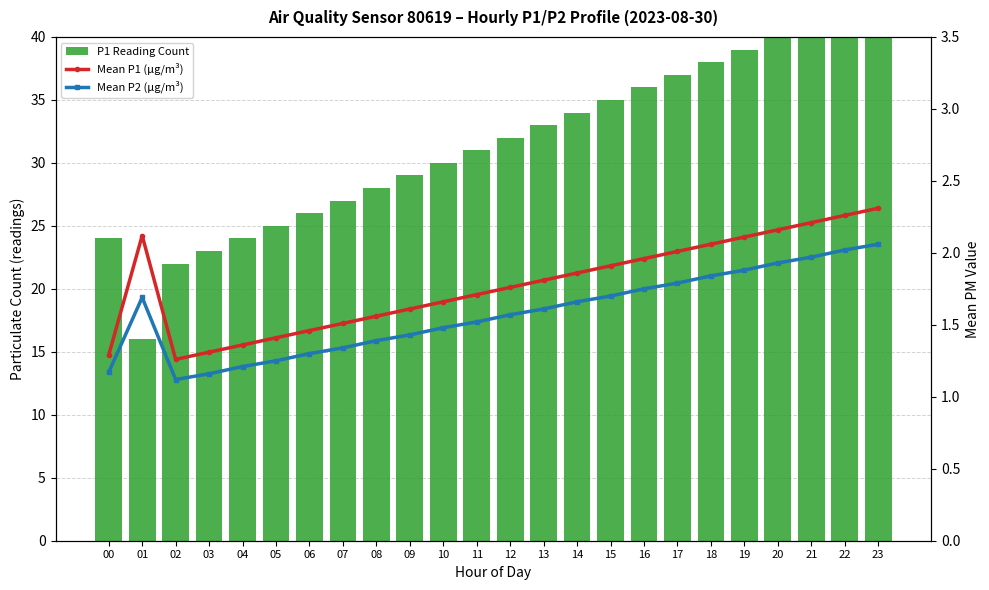

What is the greatest value displayed?

43.0